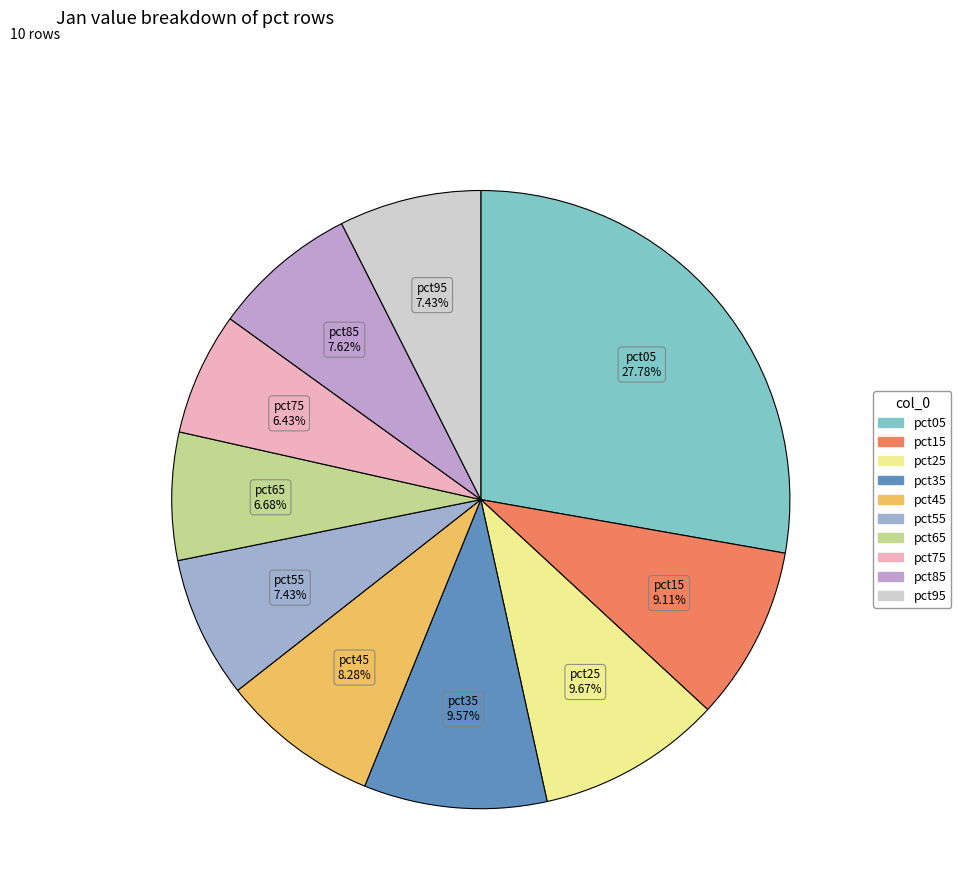

To the nearest percent, what is the combined percentage of pct25 and pct85?

17%